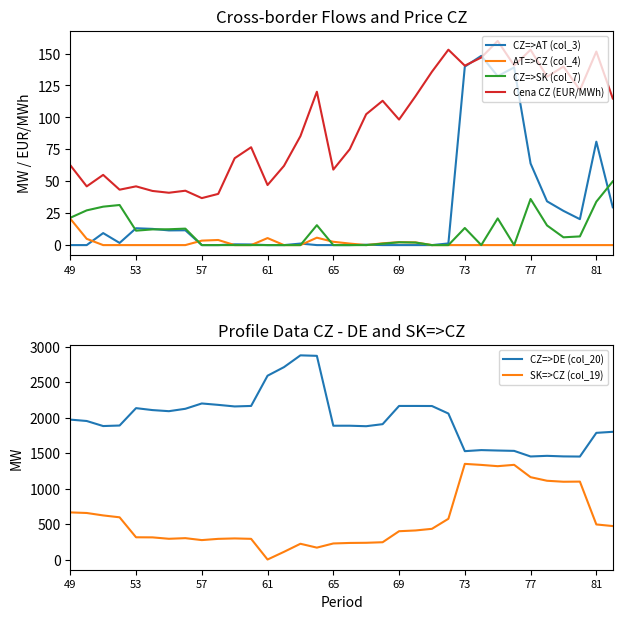

What is the minimum value for Cena CZ (EUR/MWh)?

36.8